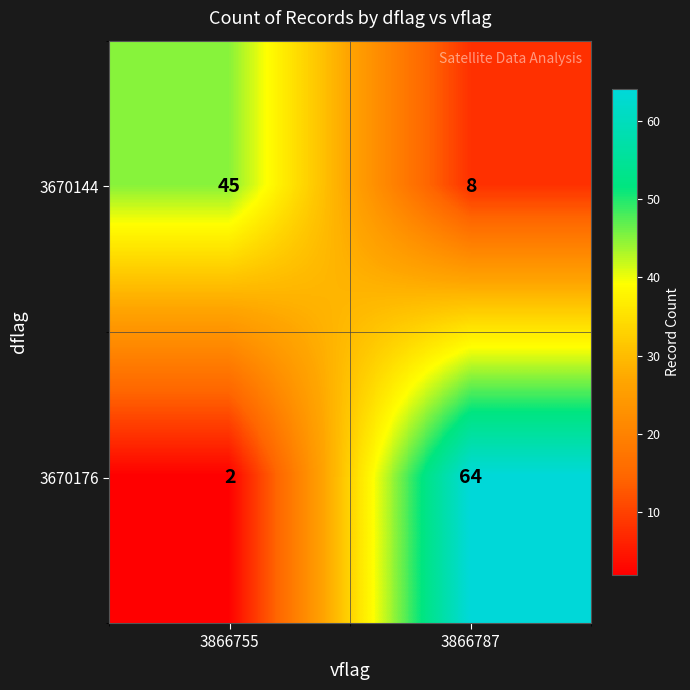

Where is 3670176 nearest to the value 33?

3866755